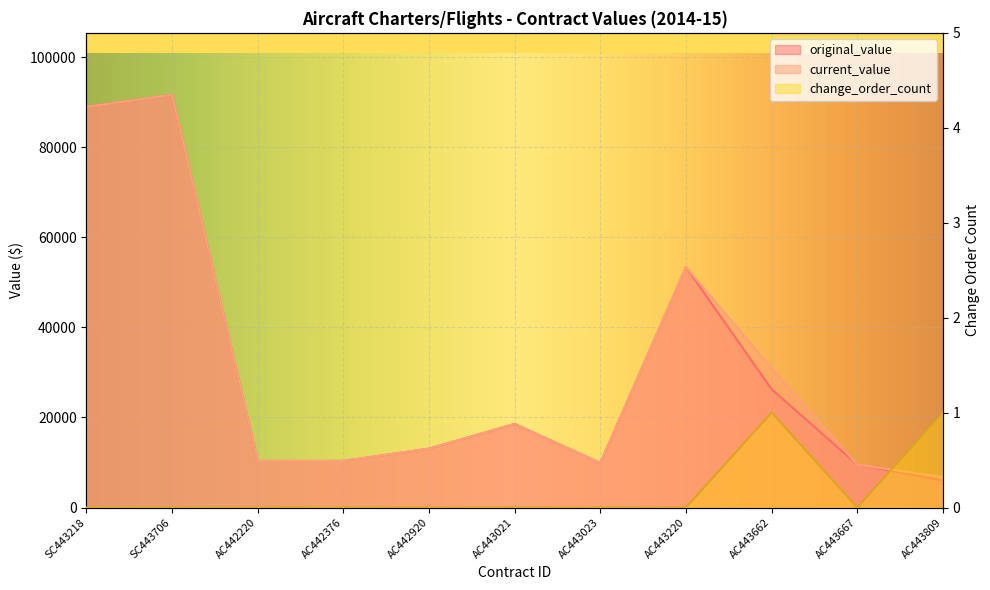

What is the label of the 10th point from the right?

SC443706